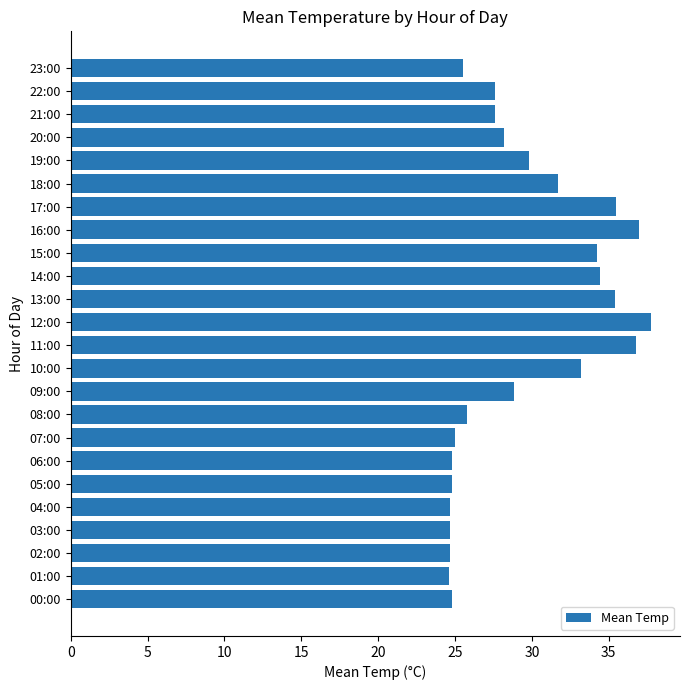

Where is the data nearest to the value 31?

18:00